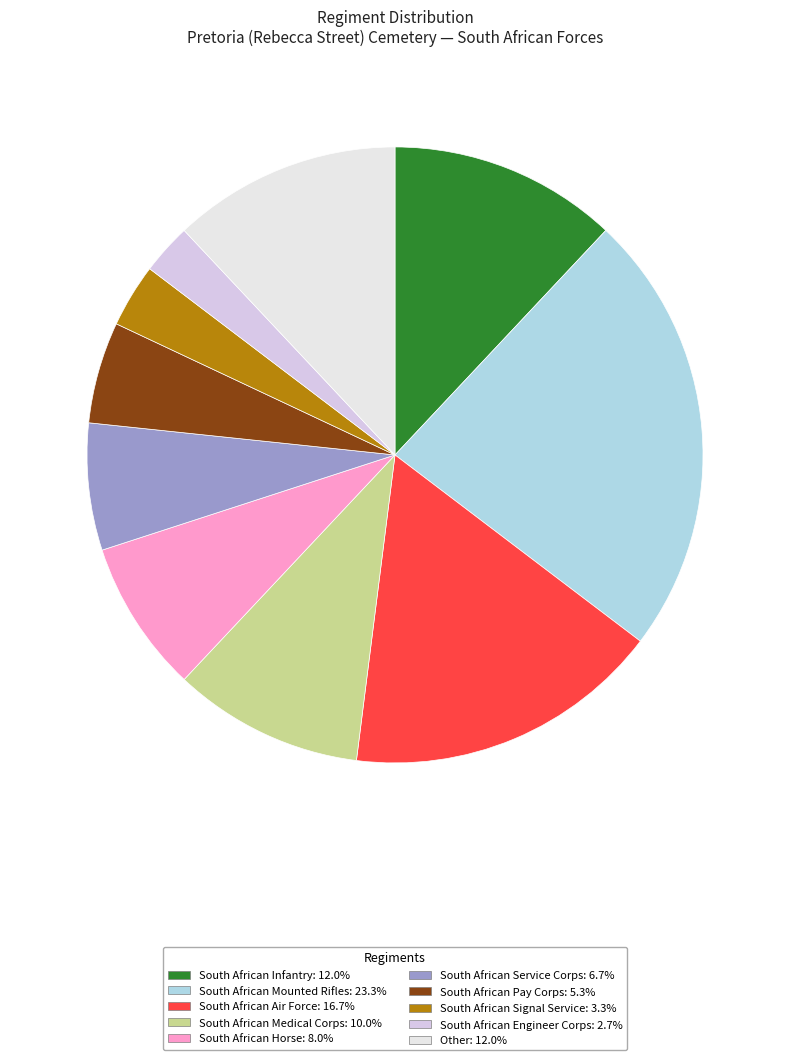

To the nearest percent, what percentage of the pie is South African Mounted Rifles?

23%